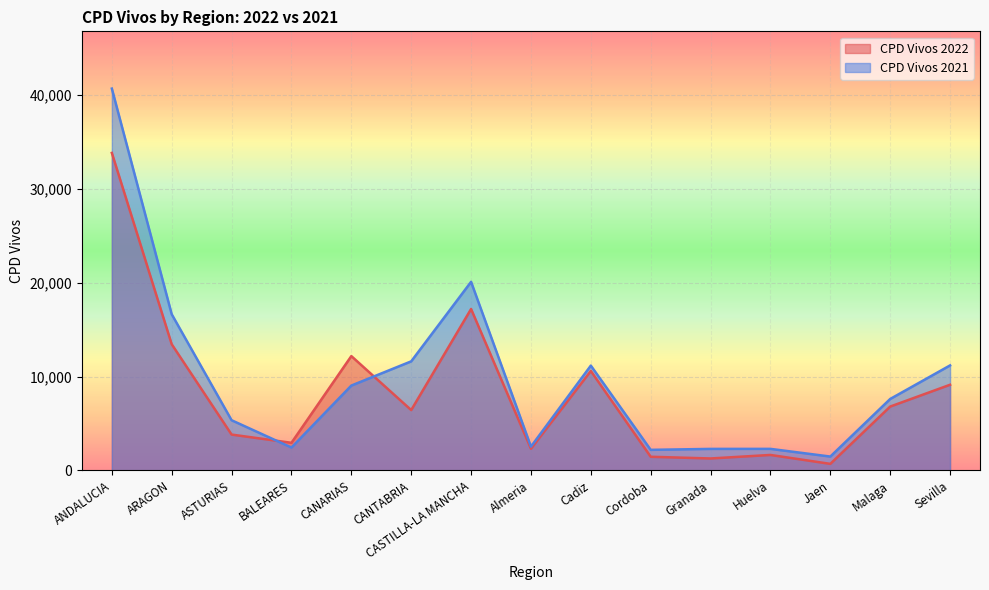

True or false: CPD Vivos 2021 and CPD Vivos 2022 cross at least once.

True